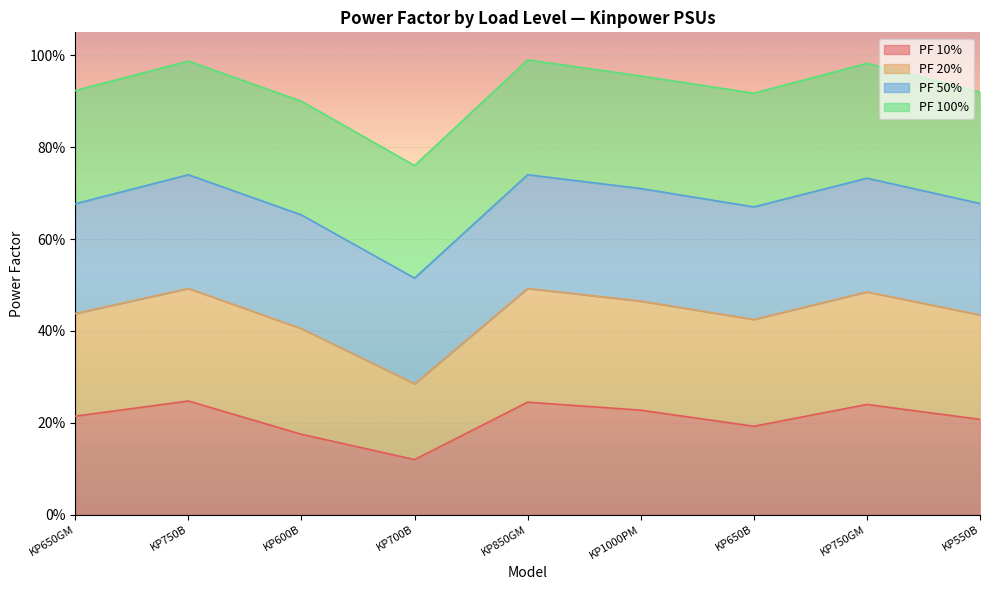

What is the value of the PF 100% point at the 8th from the left?

1.0